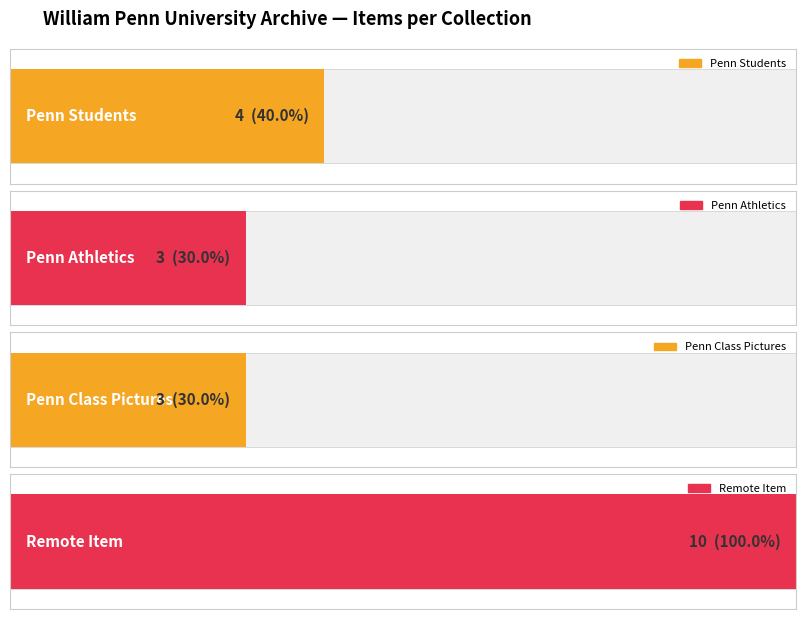

The Penn Students series shows 2 at Penn Students. True or false?

False